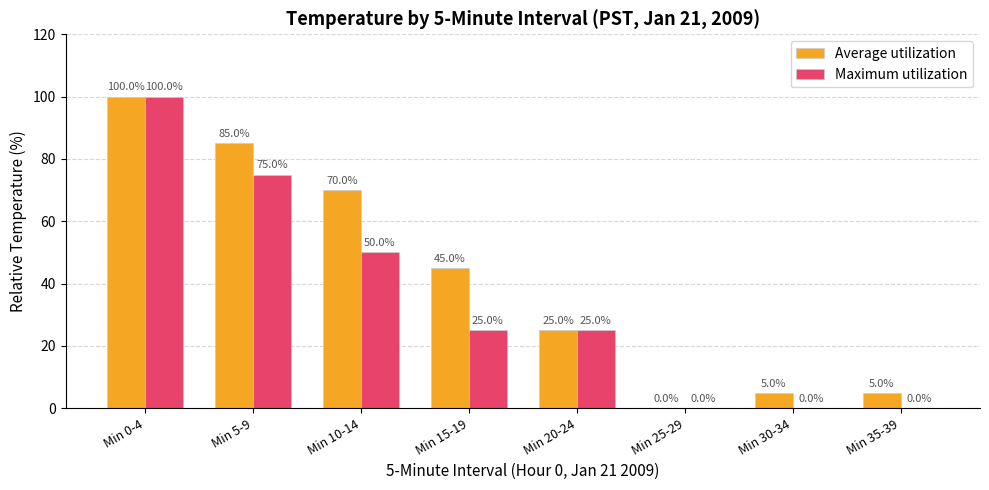

Is it true that Maximum utilization equals -57 at Min 30-34?

False